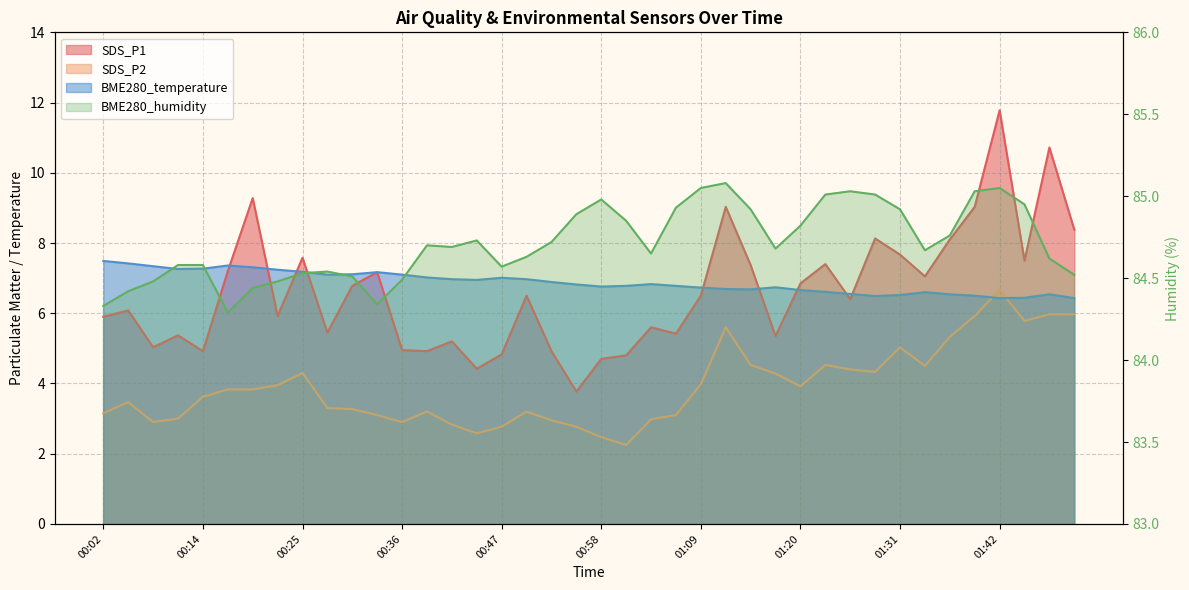

True or false: SDS_P1 and BME280_humidity cross at least once.

False